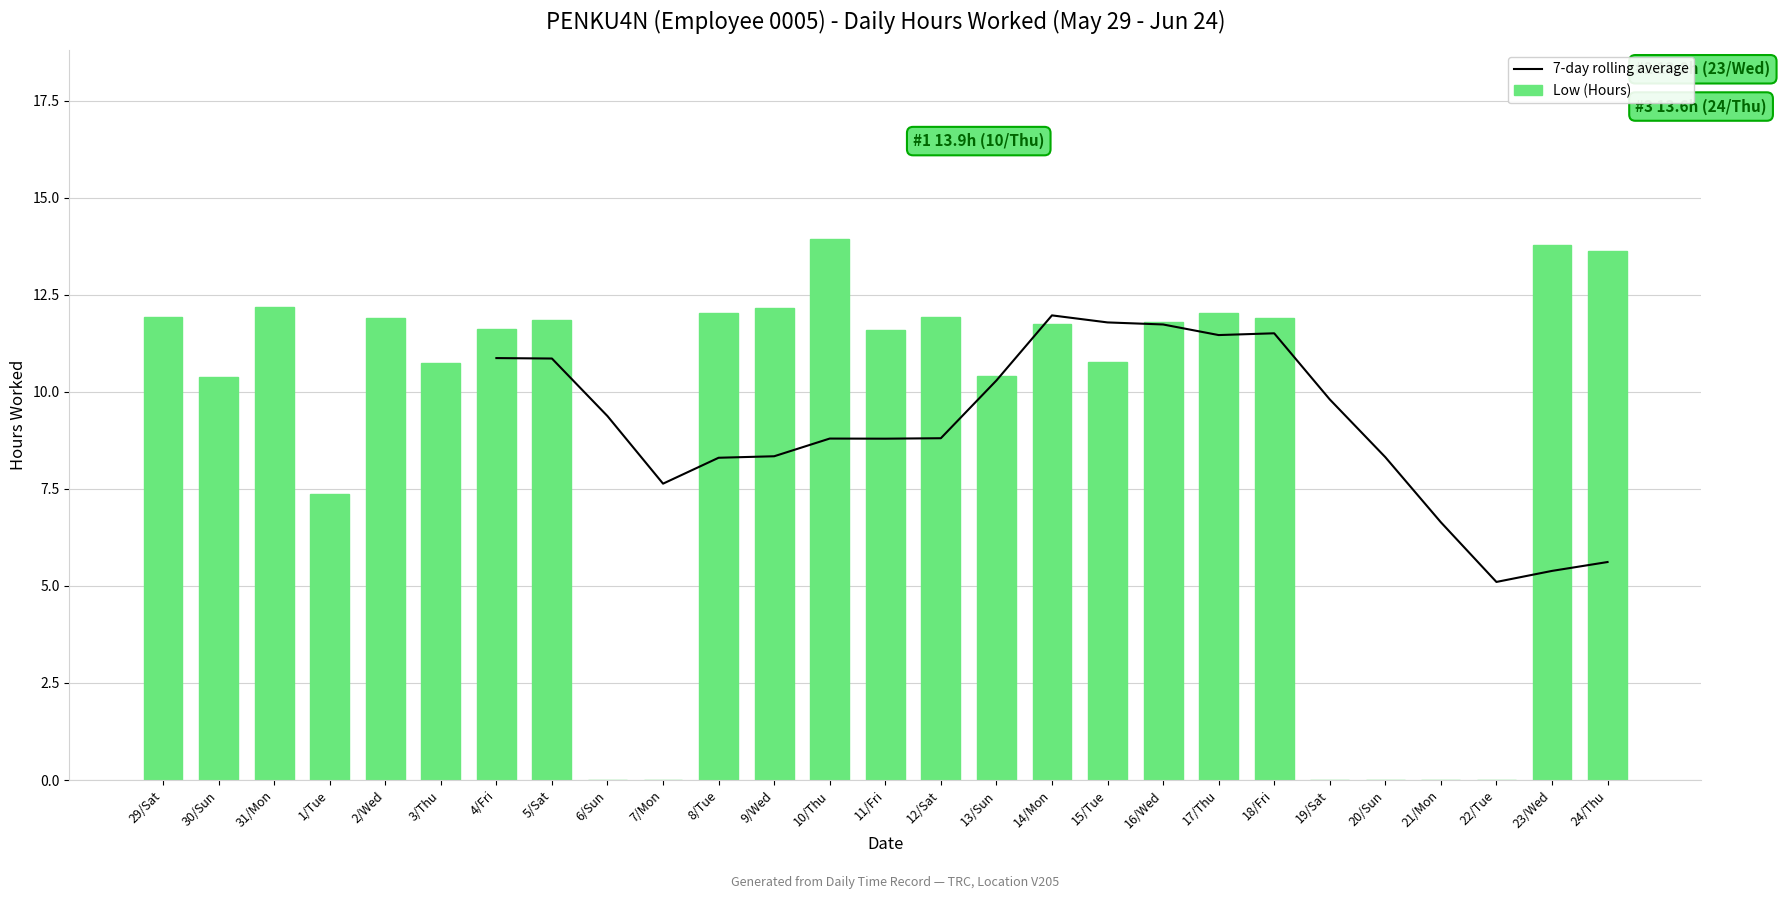

The value of Low (Hours) at 20/Sun is 0.0. True or false?

True